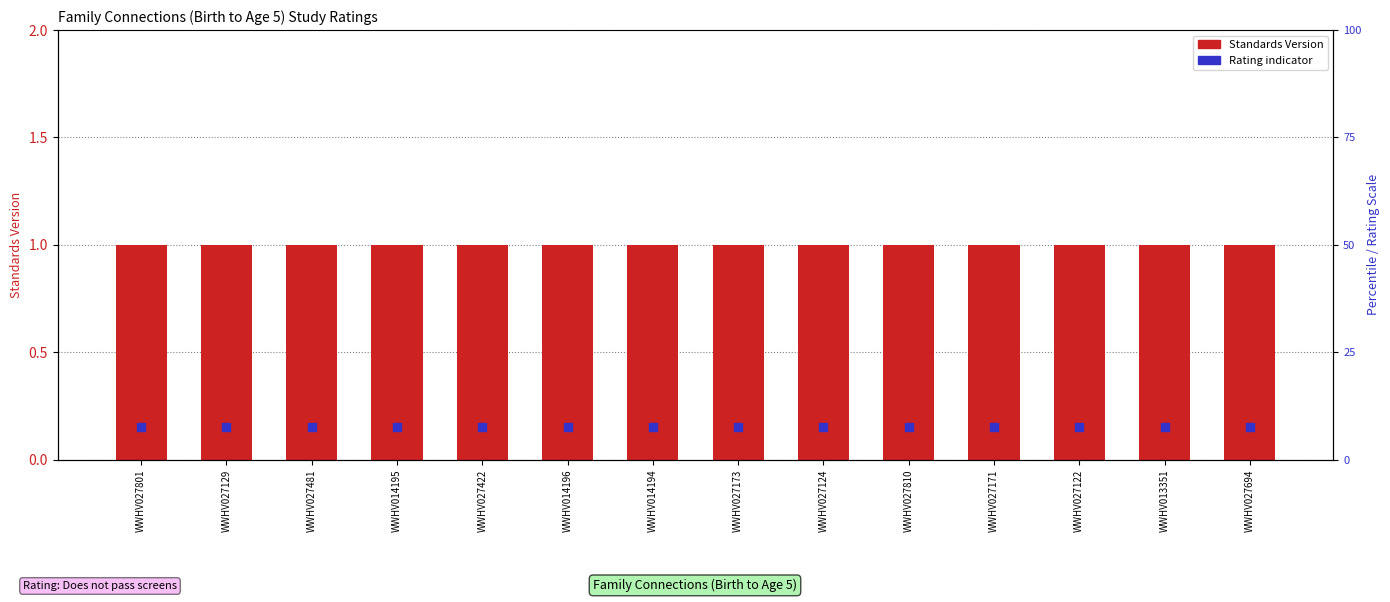

At how many categories does at least one series exceed 0?

14